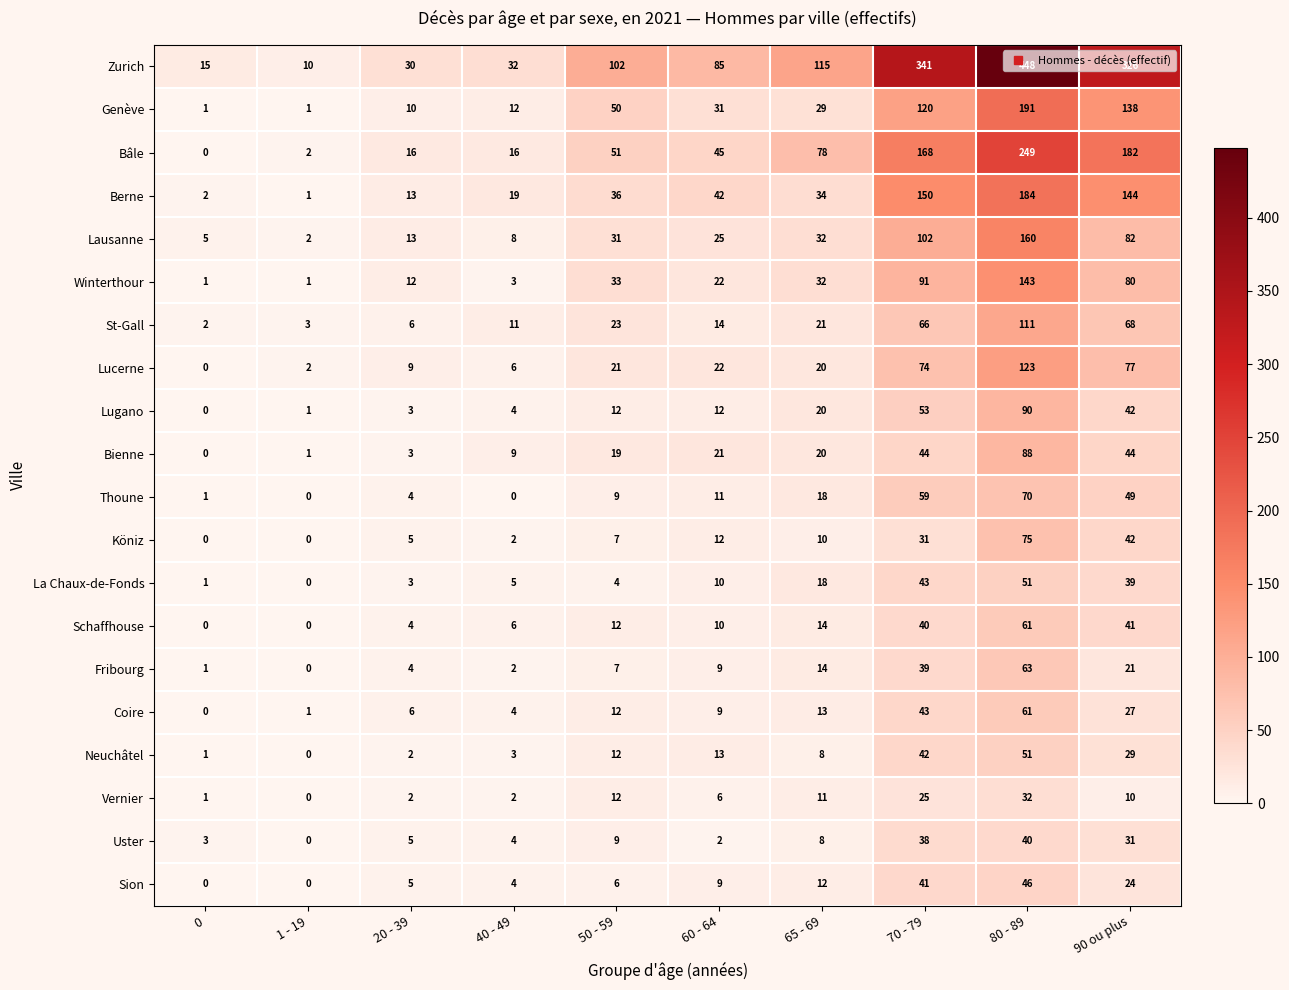

At which label is Winterthour closest to 72?

90 ou plus